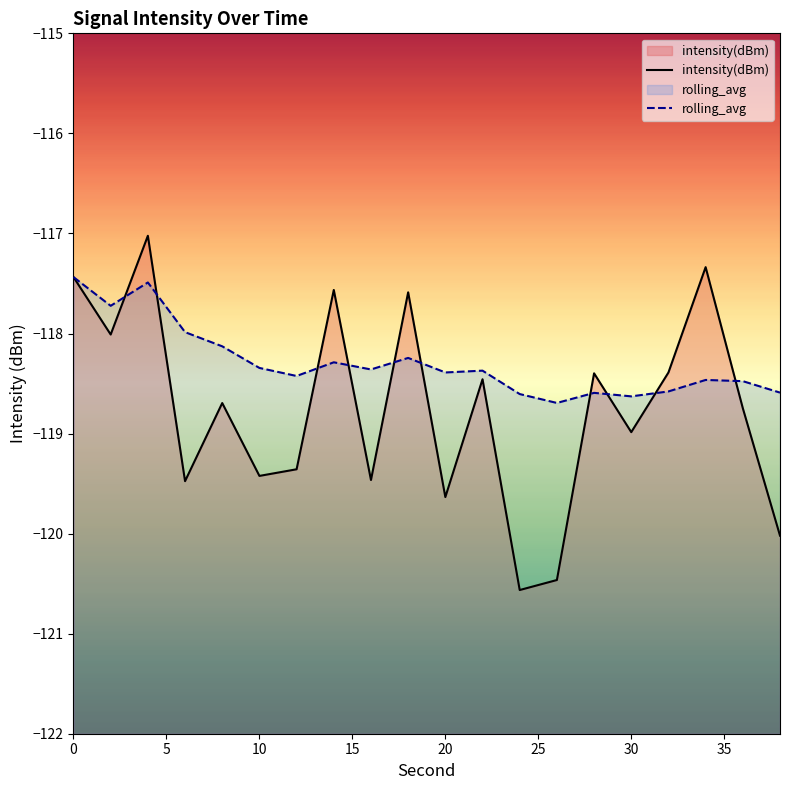

Which series has the largest range (max minus min)?

intensity(dBm)